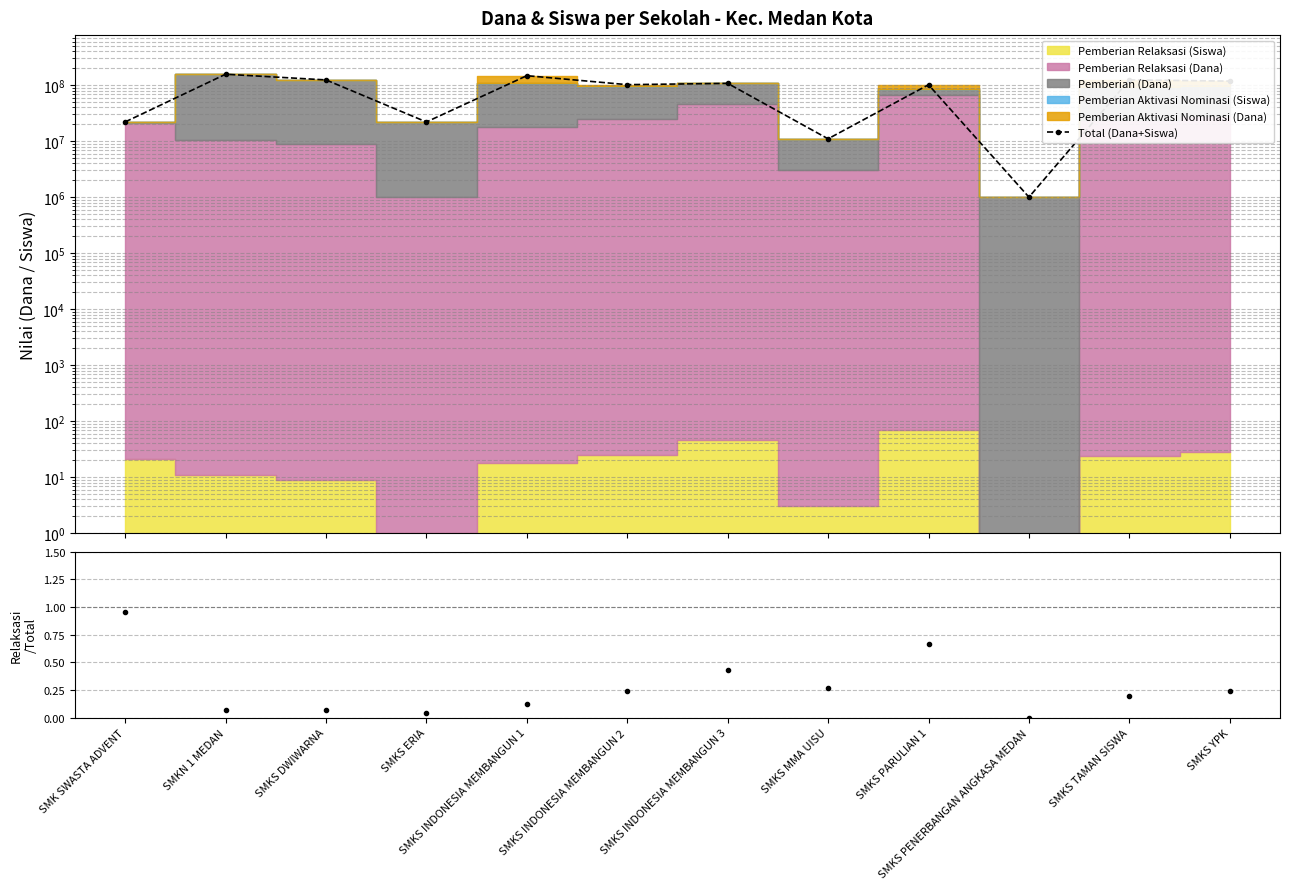

Reading left to right, extract all data points from this chart.

Total (Dana+Siswa): 22000021.0	156500011.0	124000009.0	22000001.0	147500056.0	102000030.0	107500046.0	11000003.0	101500083.0	1000000.0	124000055.0	118000051.0
Relaksasi/Total Dana: 1.0	0.1	0.1	0.0	0.1	0.2	0.4	0.3	0.7	0.0	0.2	0.2